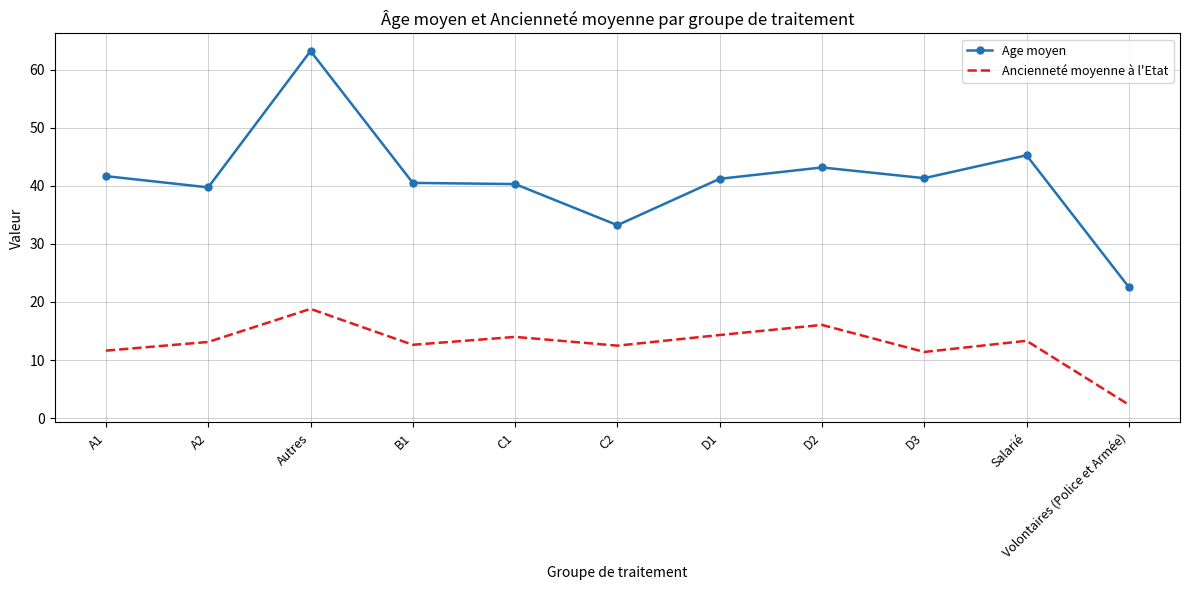

True or false: Age moyen and Ancienneté moyenne à l'Etat intersect in this chart.

False